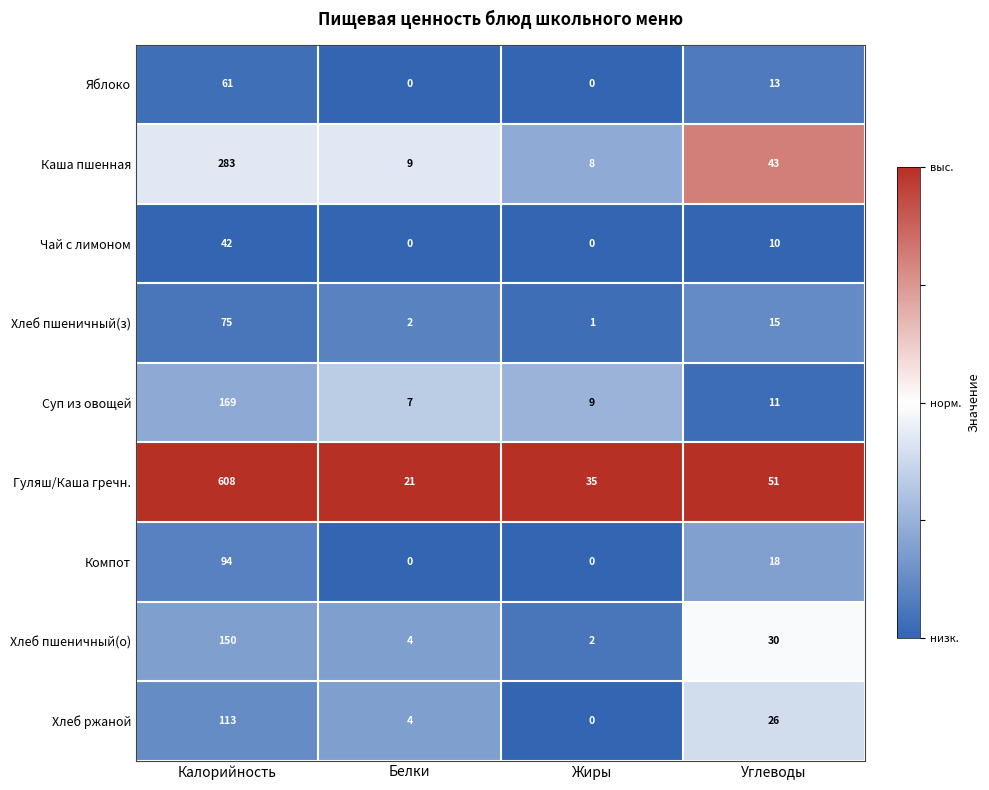

Where is Суп из овощей nearest to the value 88?

Углеводы